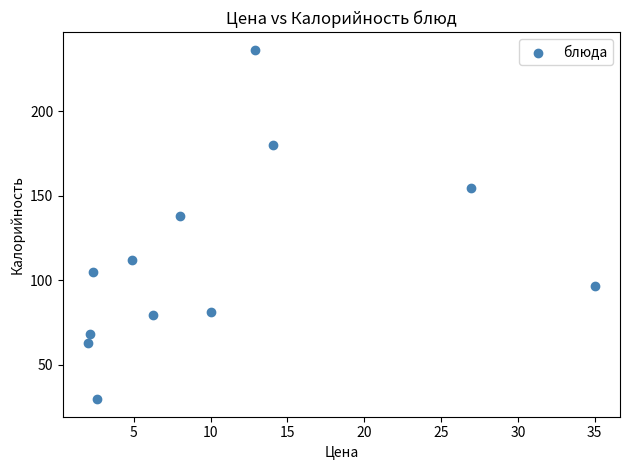

What Y value in the scatter plot is closest to 133?

137.9